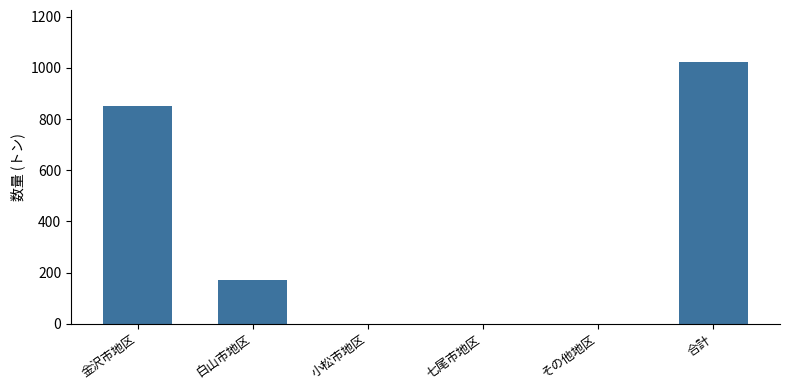

What is the maximum value shown in the chart?

1022